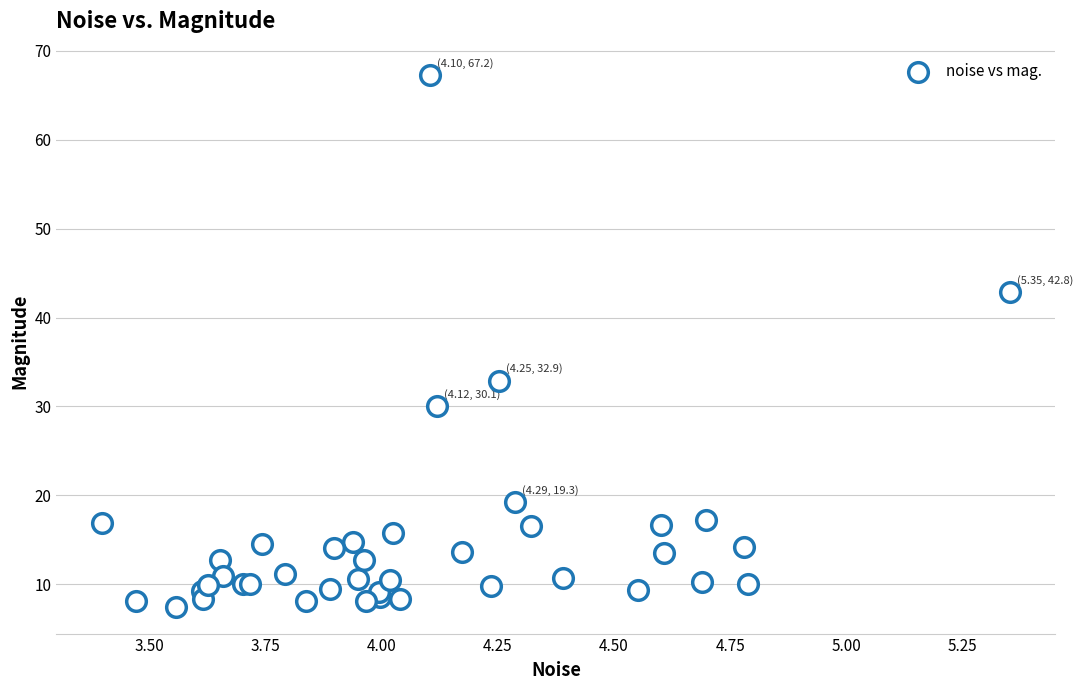

What Y value in the scatter plot is closest to 37?

32.9